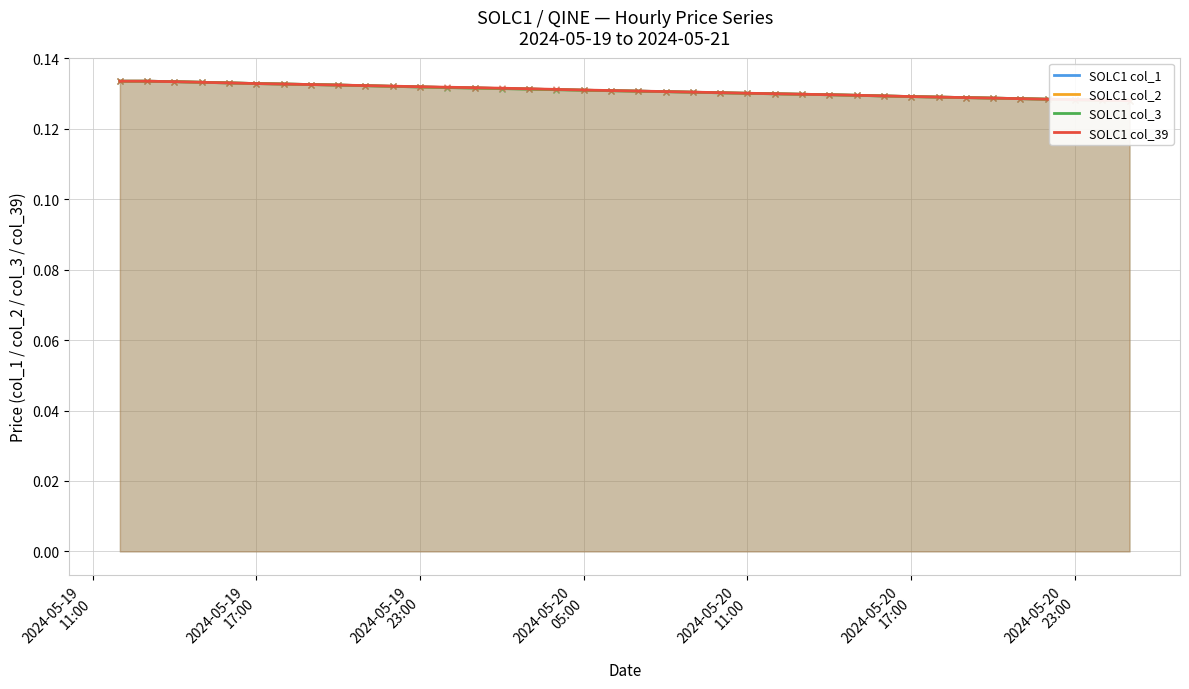

True or false: SOLC1 col_2 and SOLC1 col_39 intersect in this chart.

False